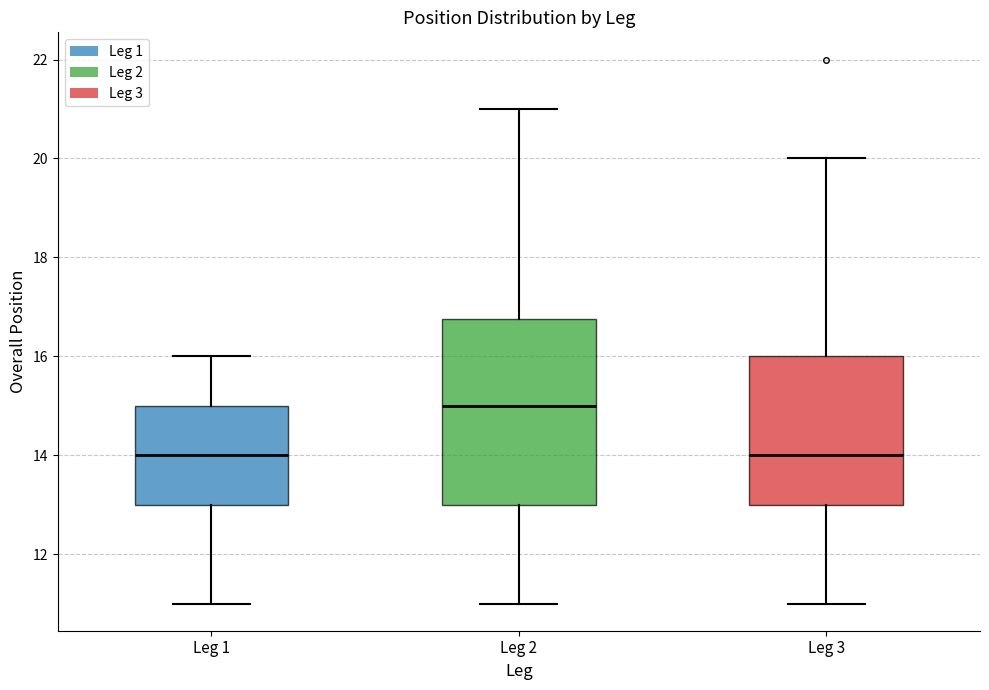

Where does the lower whisker of the box for Leg 1 end on the y-axis? The values are not printed on the chart, so give them approximately, as read against the axis.

11.0